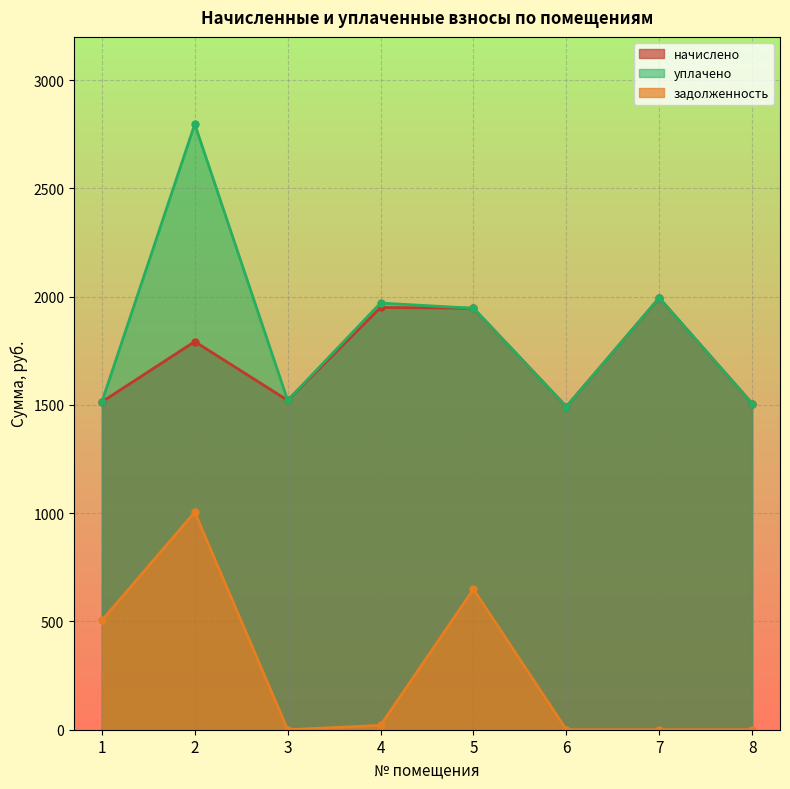

At which category does задолженность reach its first local peak?

2